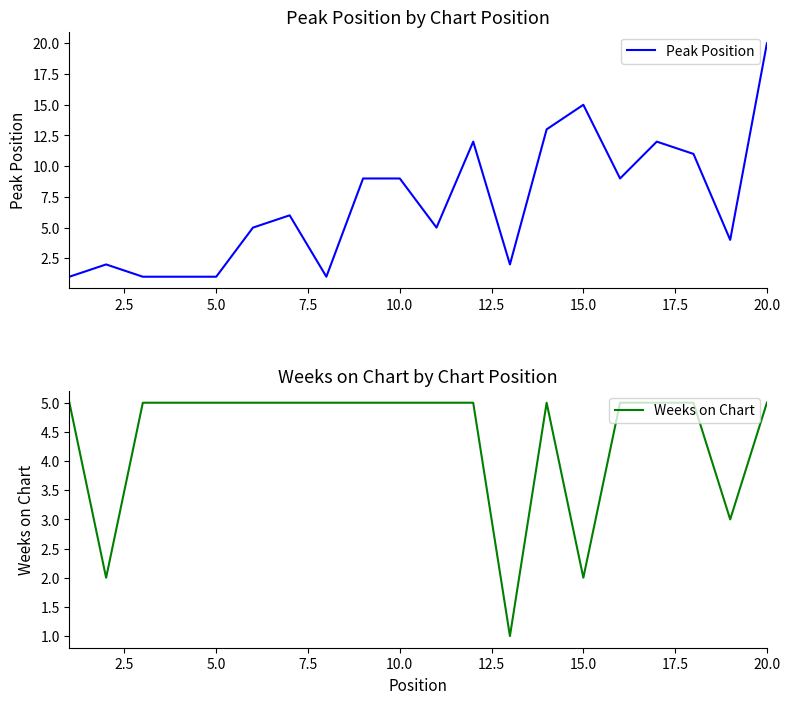

In Peak Position, how many points are lower than both neighbors (excluding endpoints)?

5